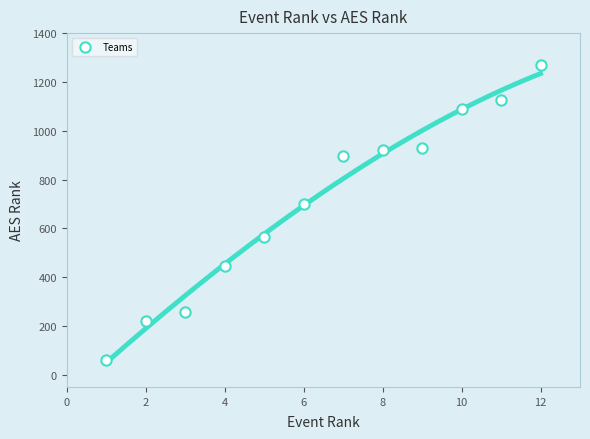

What Y value in the scatter plot is closest to 665?

700